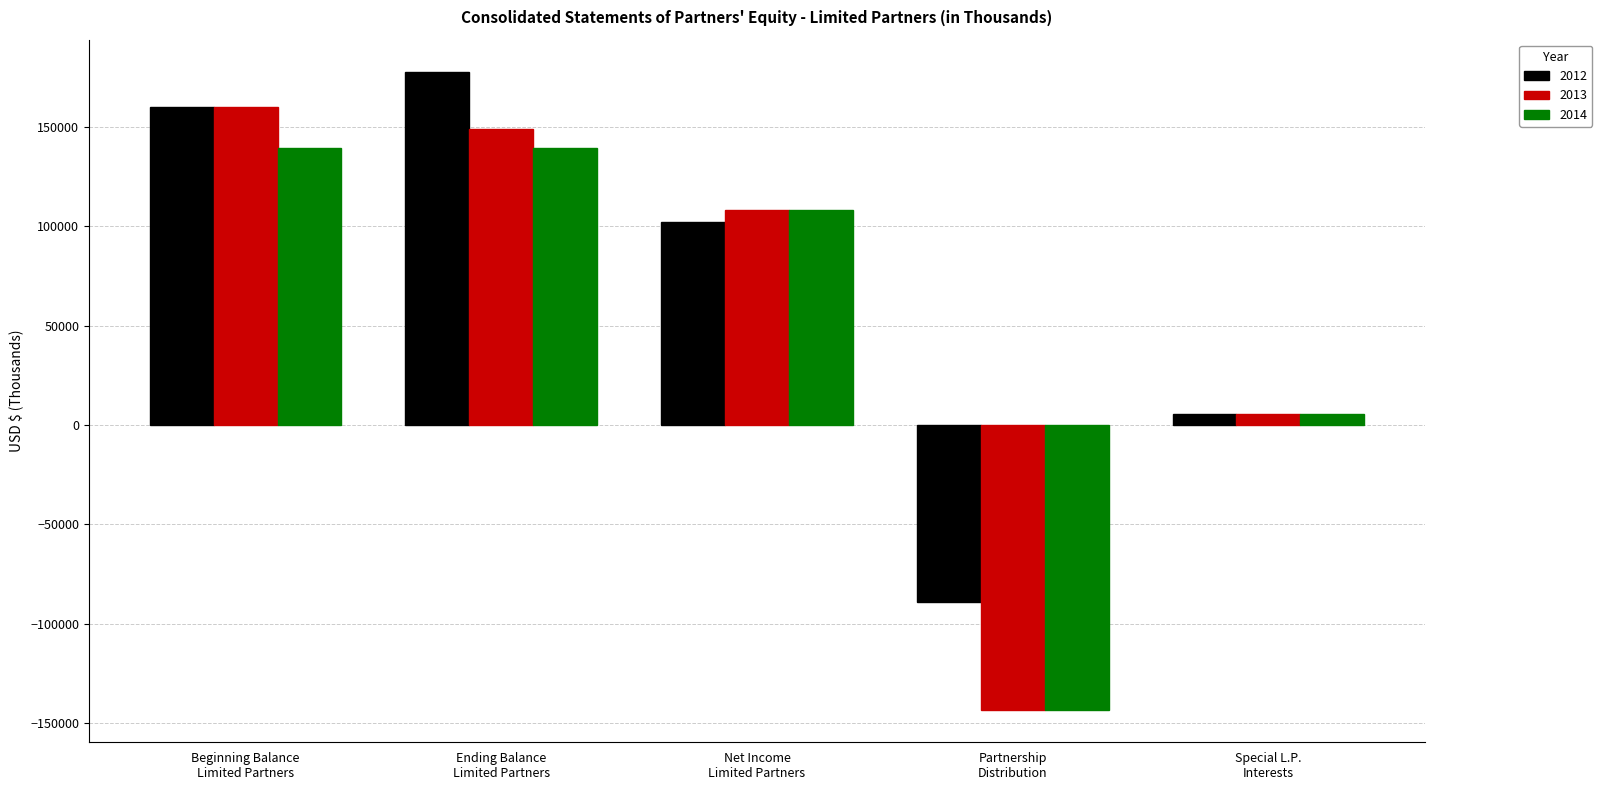

At how many categories does at least one series exceed 81323?

3